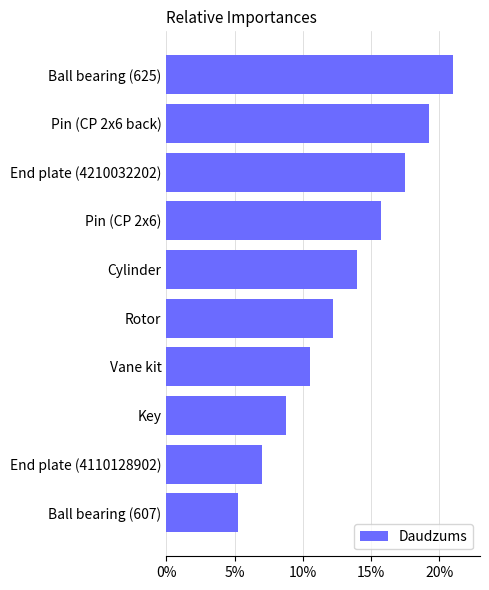

List the labels in order of value, smallest first.

Ball bearing (607), End plate (4110128902), Key, Vane kit, Rotor, Cylinder, Pin (CP 2x6), End plate (4210032202), Pin (CP 2x6 back), Ball bearing (625)